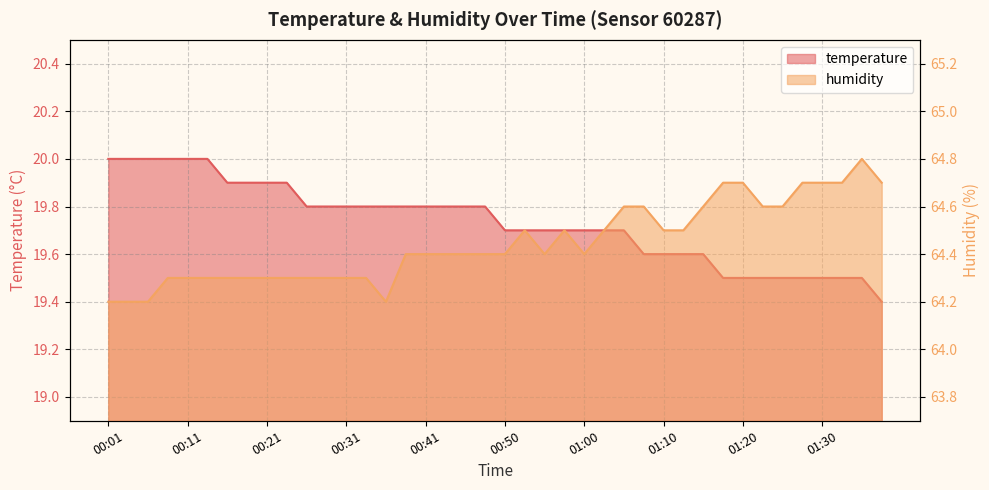

What are all the series names shown in the legend?

temperature, humidity